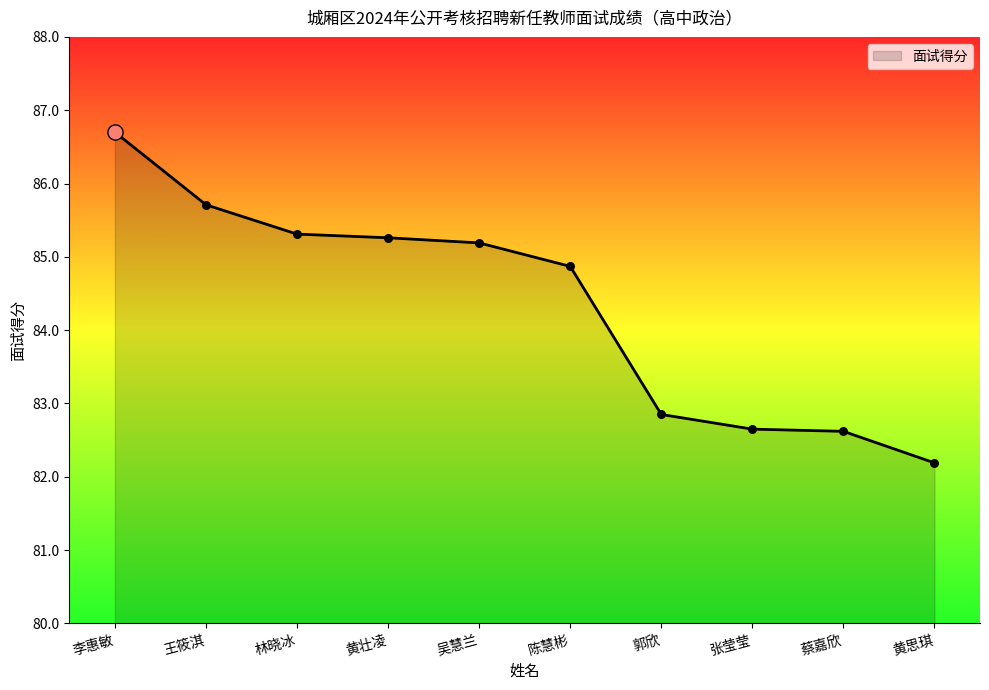

Approximately how many times larger is the value at 林晓冰 compared to 吴慧兰?

1.0